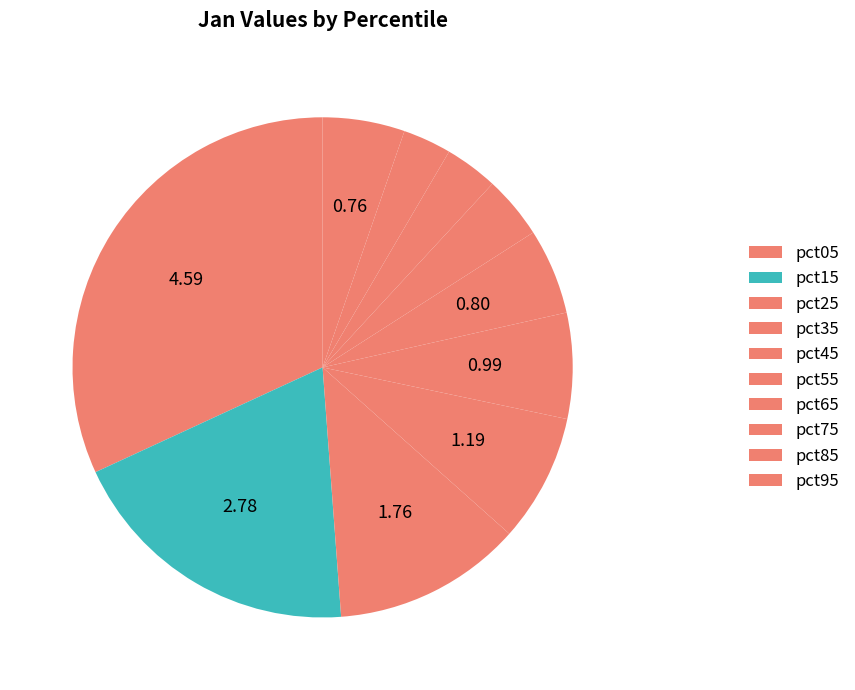

Rank the categories by value from lowest to highest.

pct85, pct75, pct65, pct95, pct55, pct45, pct35, pct25, pct15, pct05